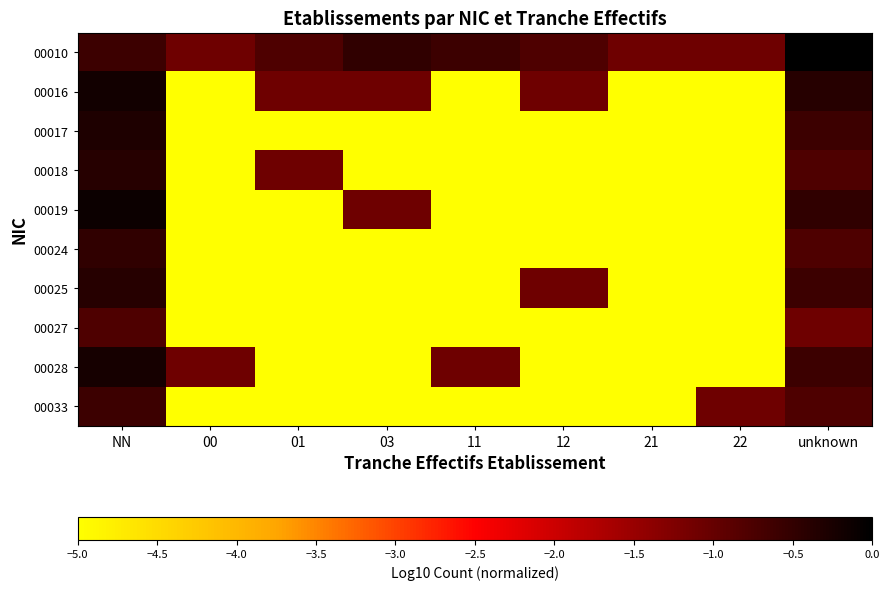

Which series changed the most between NN and 12?

00019